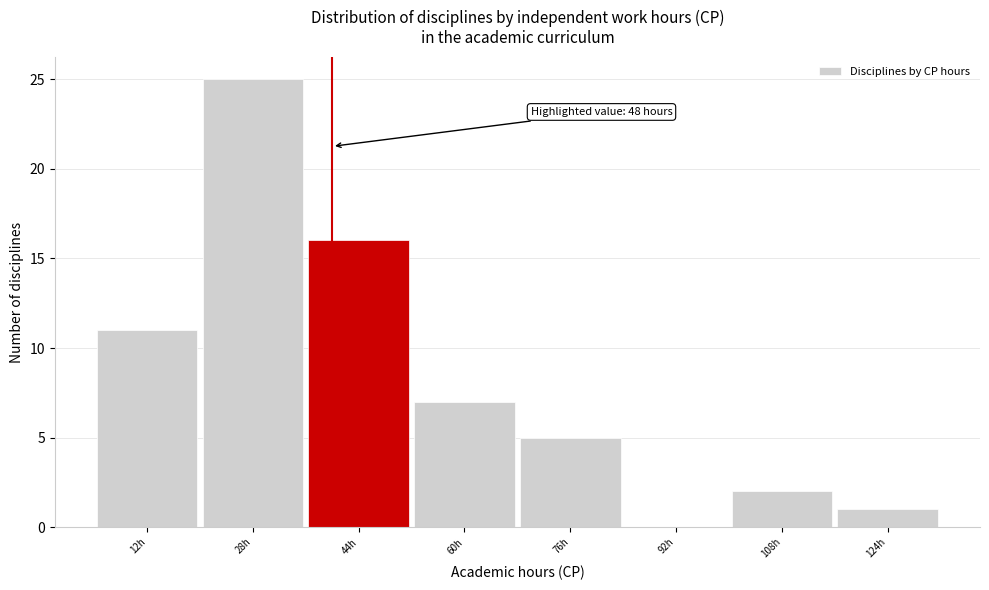

Reading left to right, transcribe all the data shown in this chart.

12h=11	28h=25	44h=16	60h=7	76h=5	92h=0	108h=2	124h=1